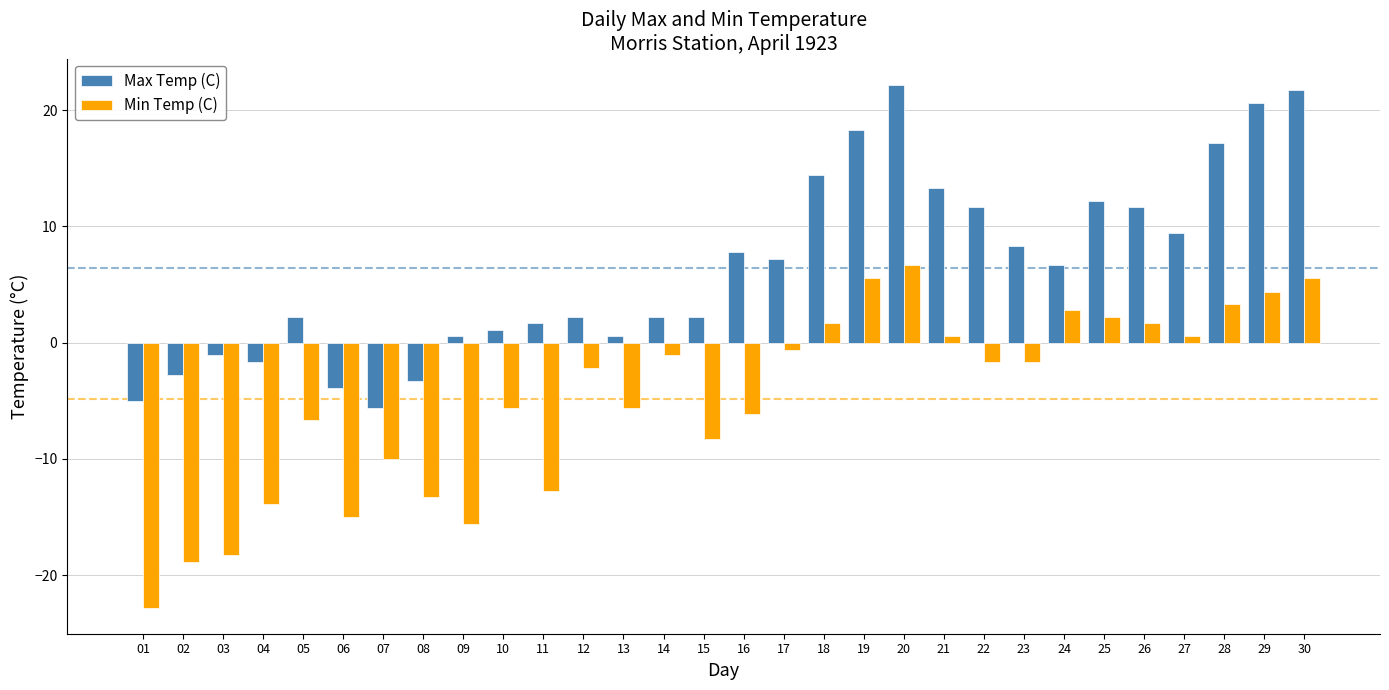

True or false: Max Temp (C) has a value of 7.3 at 29.

False